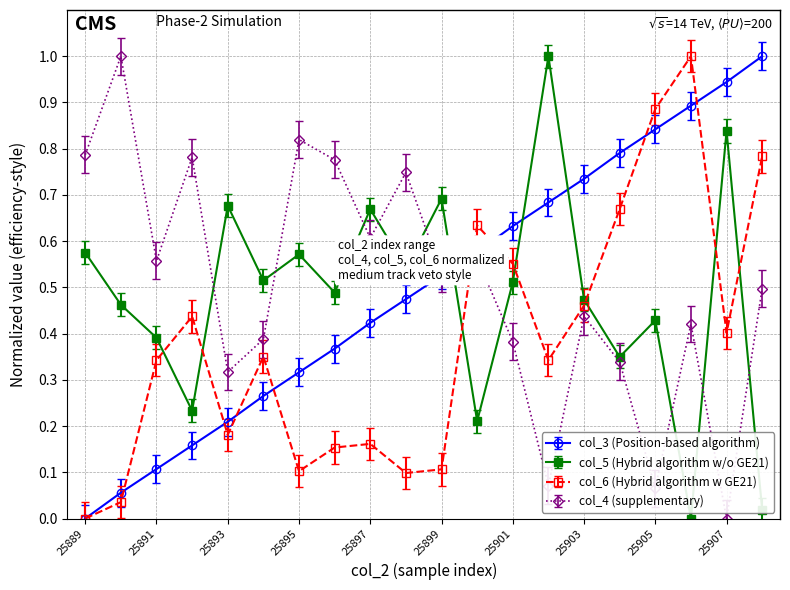

True or false: col_6 (Hybrid algorithm w GE21) has more than 2 interior local peaks.

True